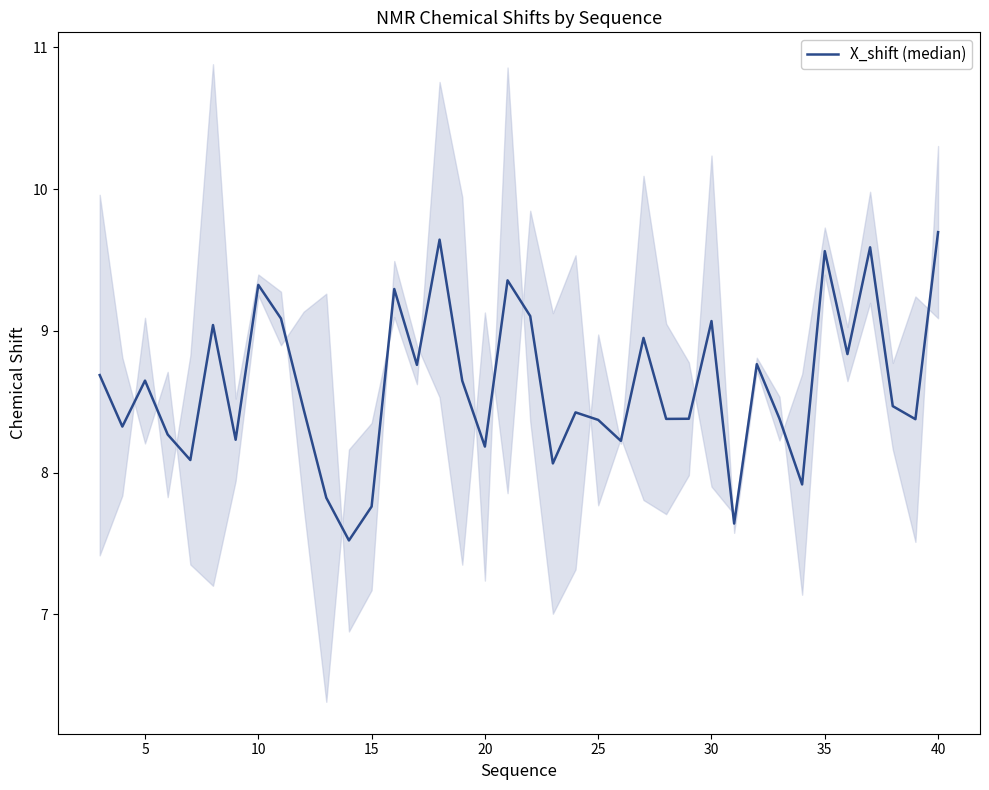

What is the approximate value at 20?

8.1